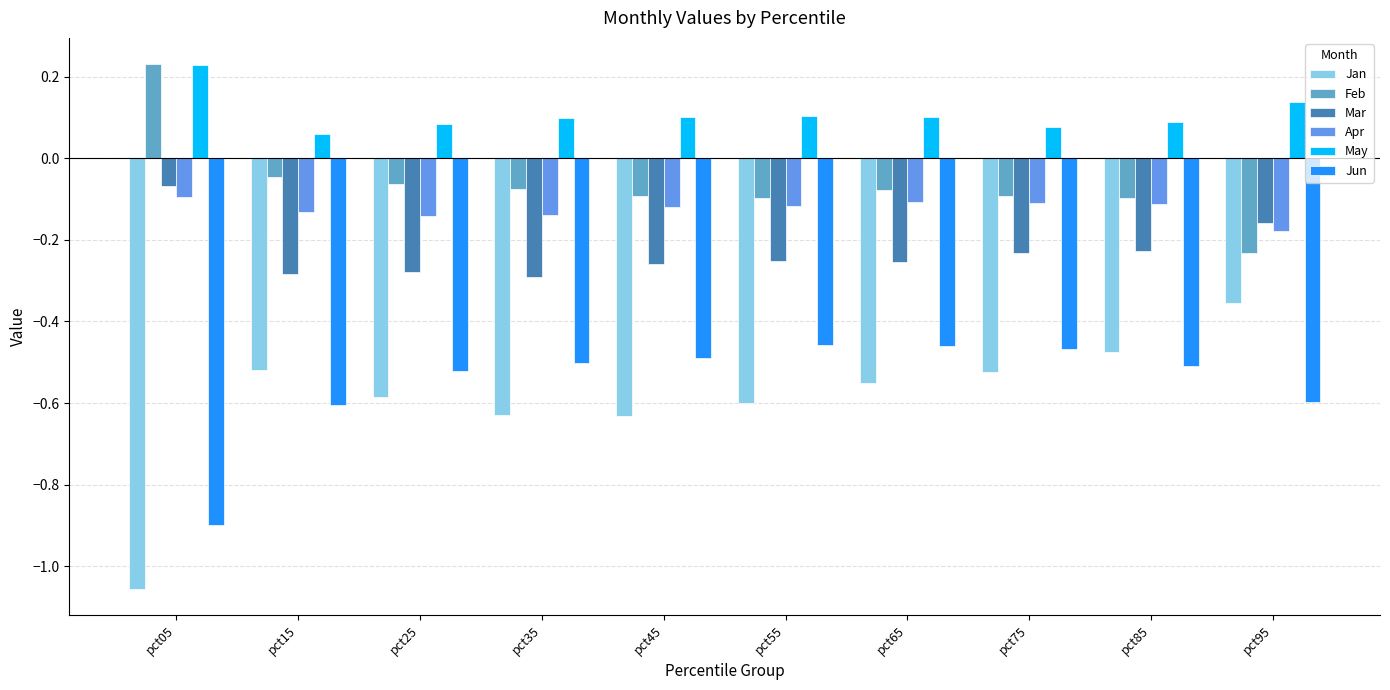

Rank the series at pct15 from lowest to highest value.

Jun, Jan, Mar, Apr, Feb, May